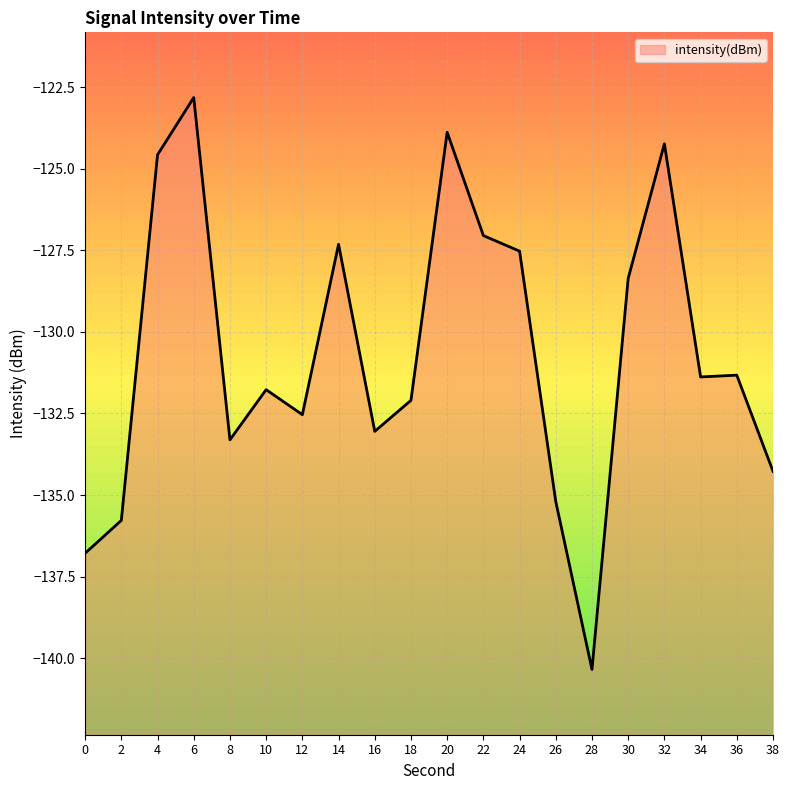

At which category does the chart reach its minimum across all series?

28